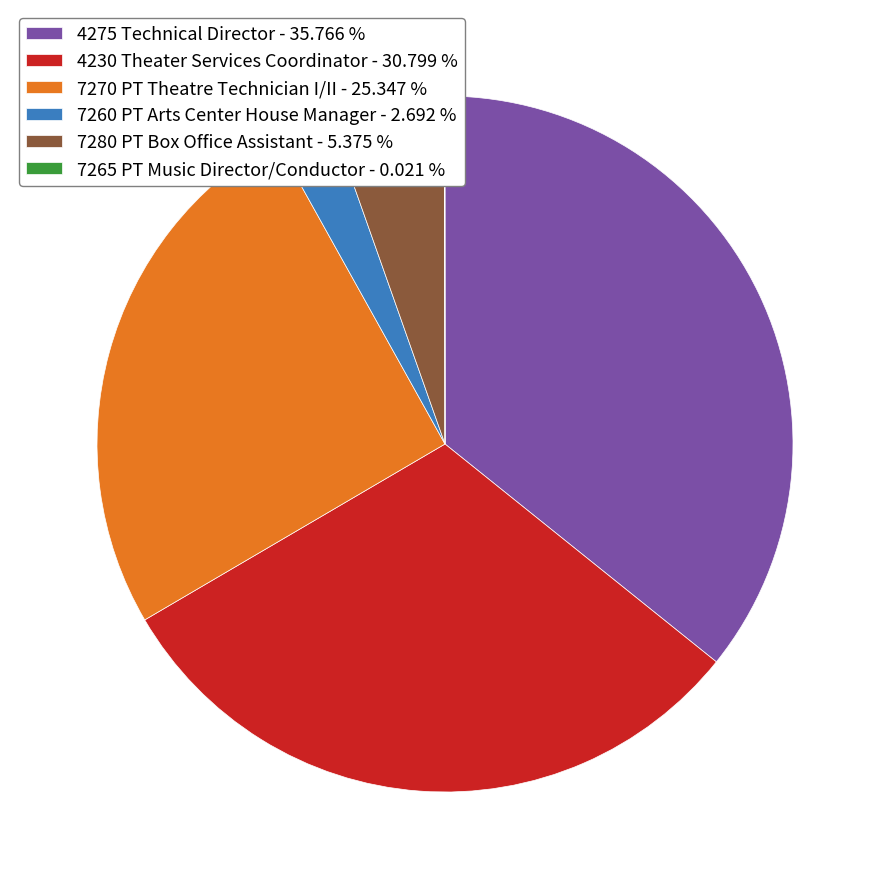

Which has a higher value, 4230 Theater Services Coordinator - 30.799 % or 7260 PT Arts Center House Manager - 2.692 %?

4230 Theater Services Coordinator - 30.799 %